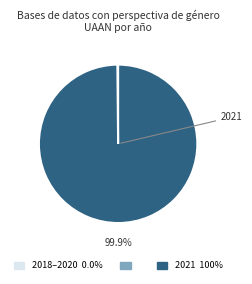

What is the majority slice?

2021